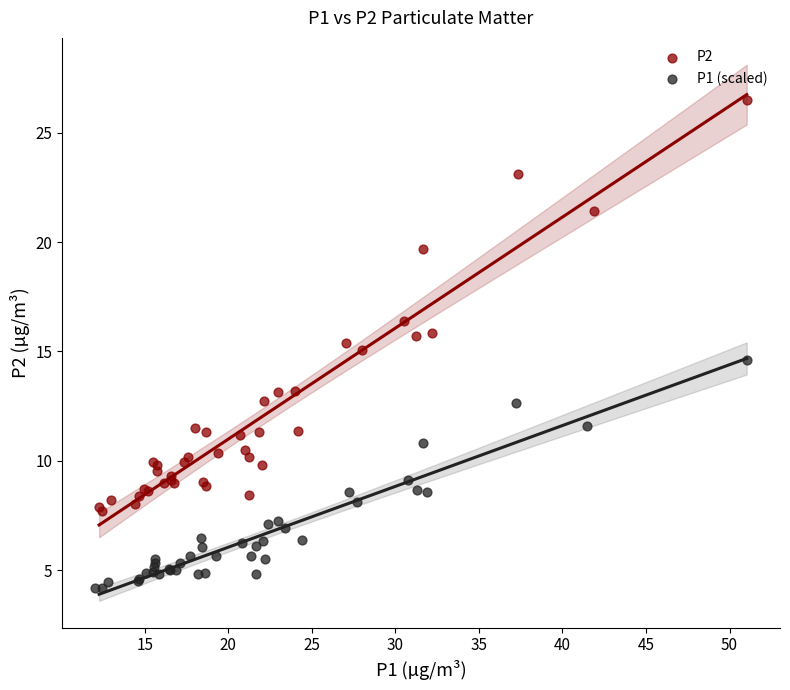

Which series contains the highest Y value?

P2